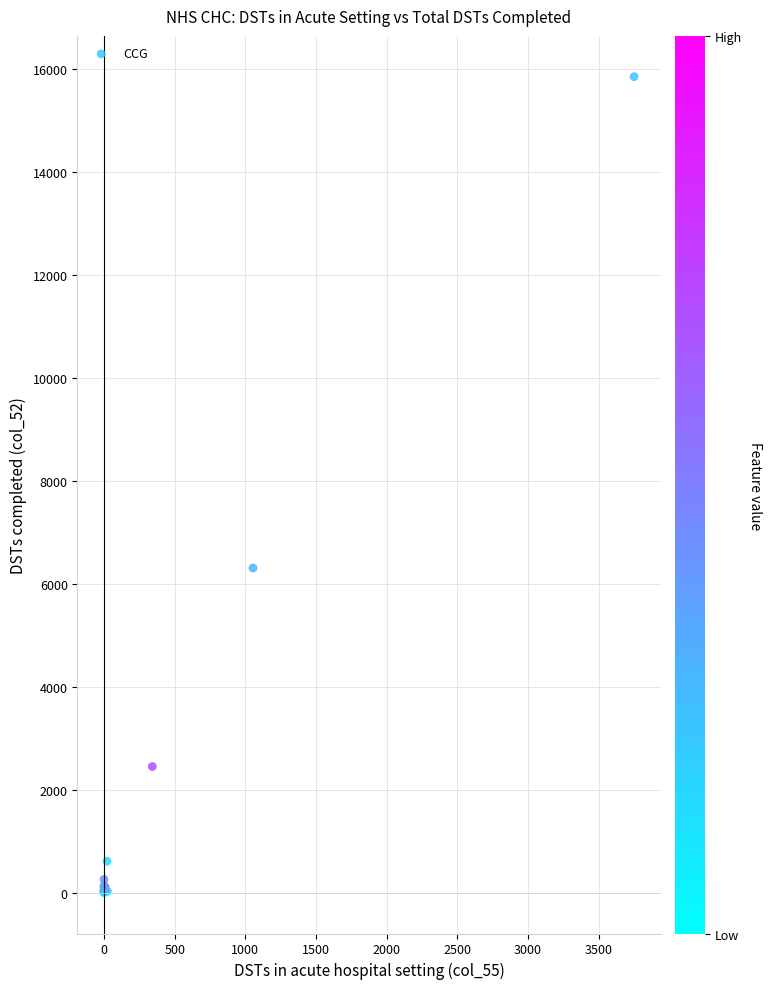

What Y value in the scatter plot is closest to 7934?

6317